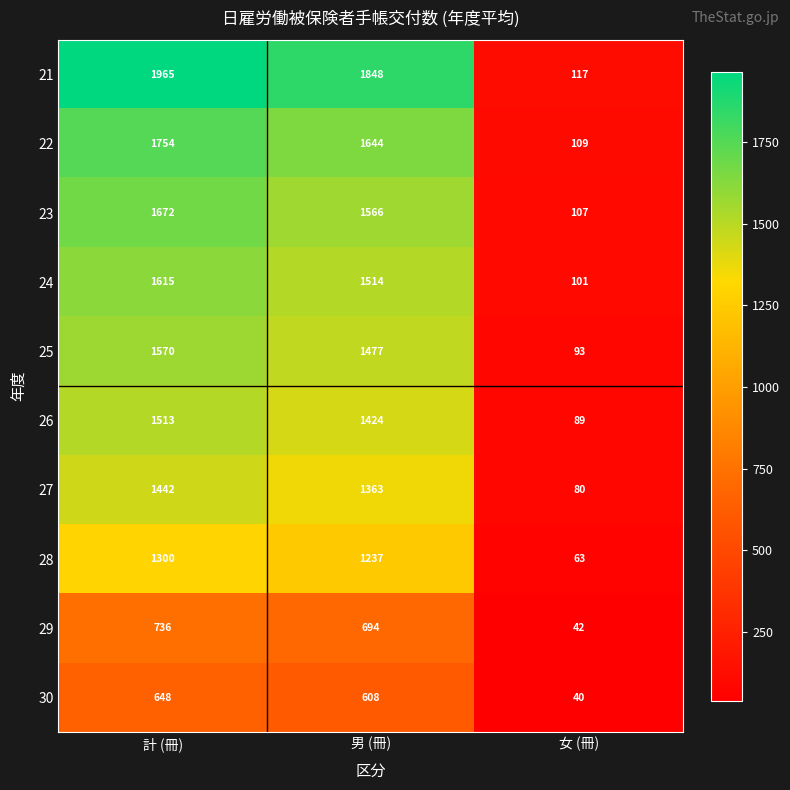

At which category is the sum across all series the highest?

計 (冊)